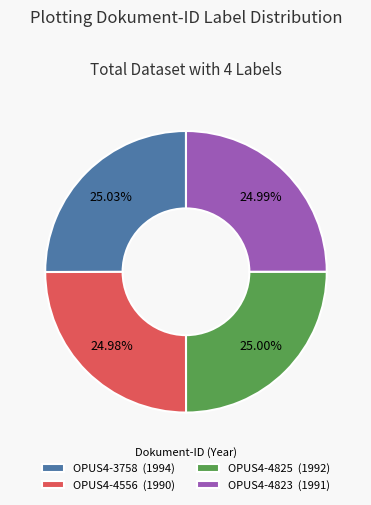

Is OPUS4-3758 (1994) the majority of the pie?

No